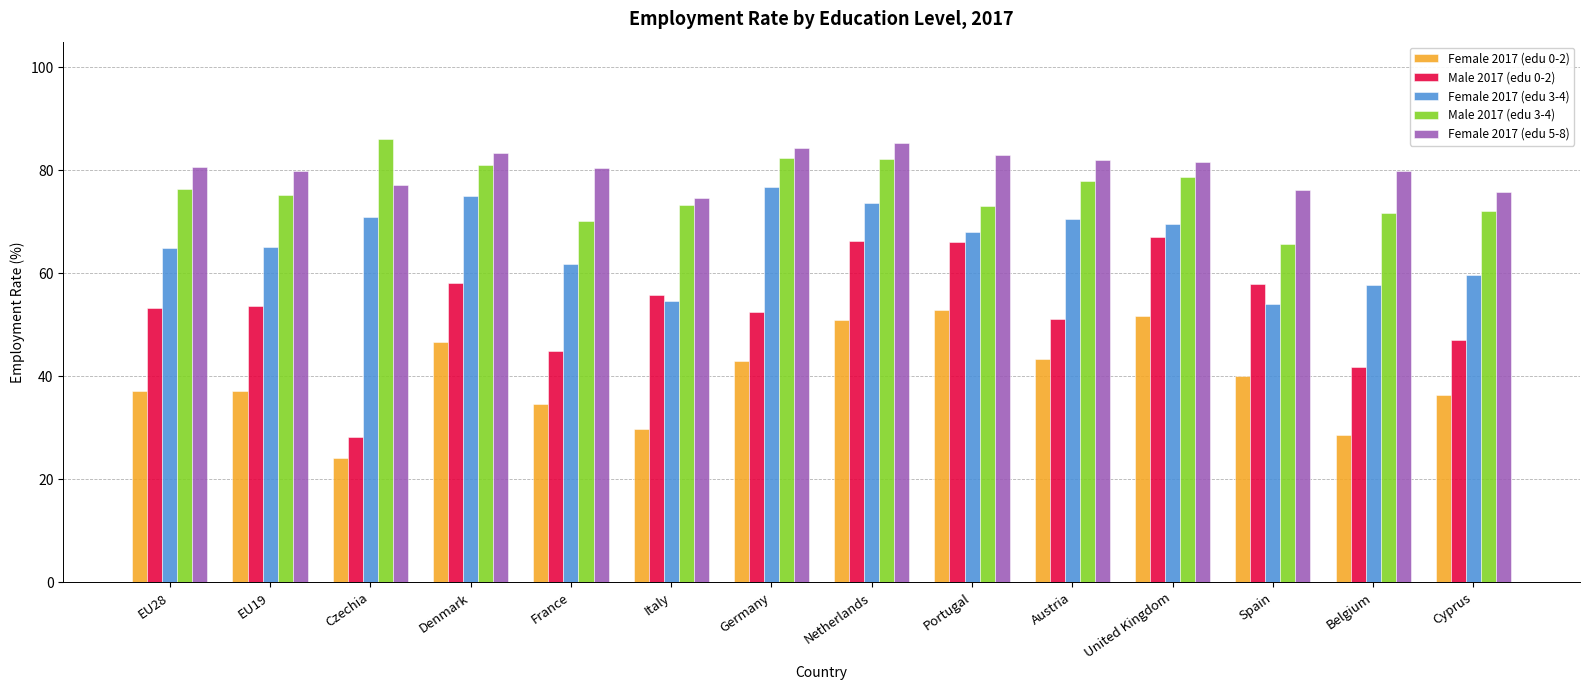

What is the value of the Female 2017 (edu 3-4) bar at the 2nd from the left?

65.2